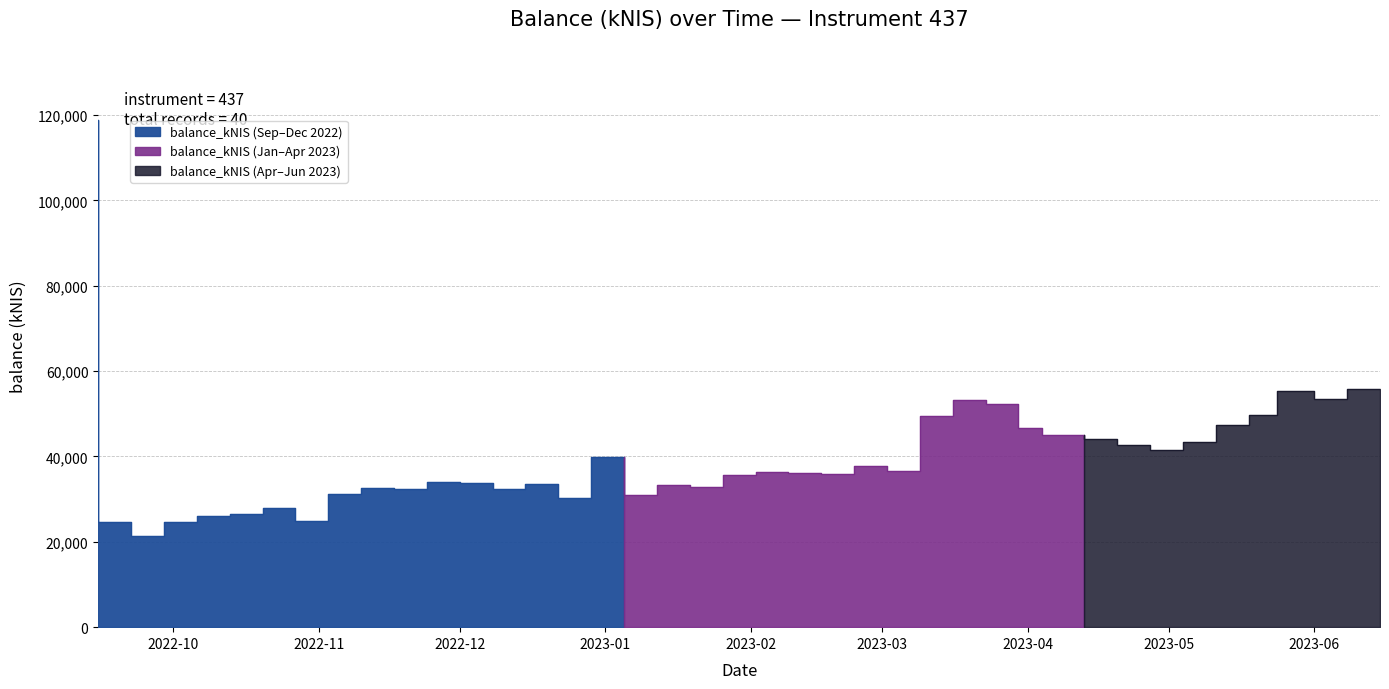

What is the change in value from 2022-12-01 to 2022-12-15?

-1796.7